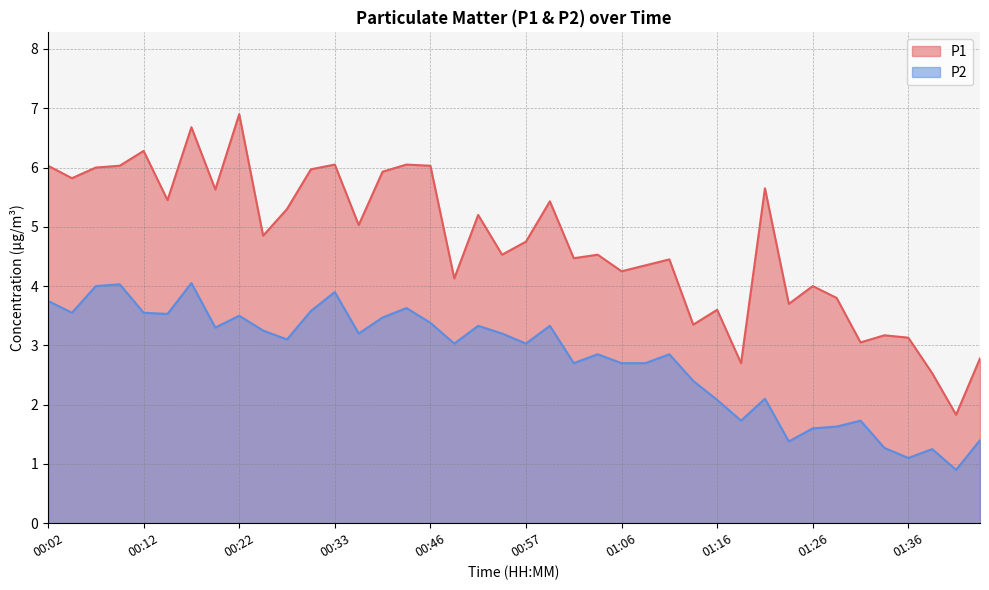

What is the total value across all series at 01:21?

7.8